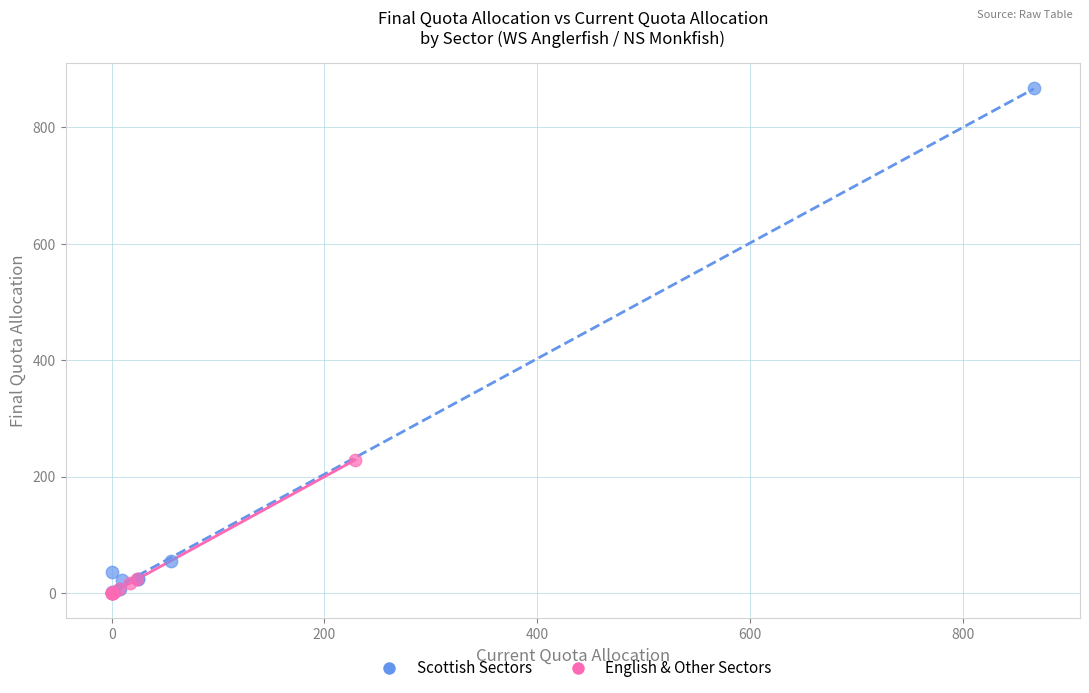

Which series contains the highest Y value?

Scottish Sectors